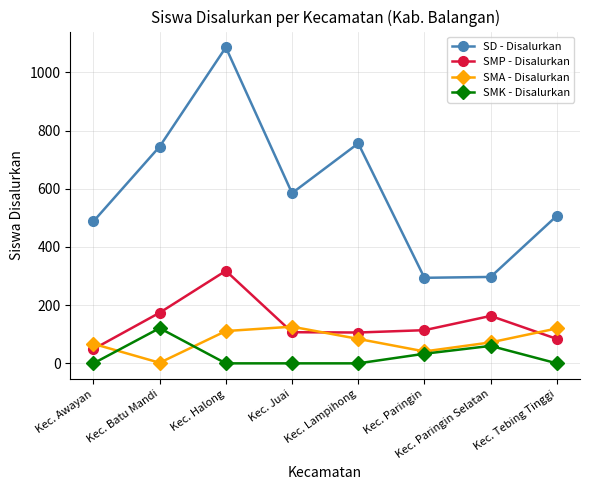

What position from the right is Kec. Batu Mandi?

7